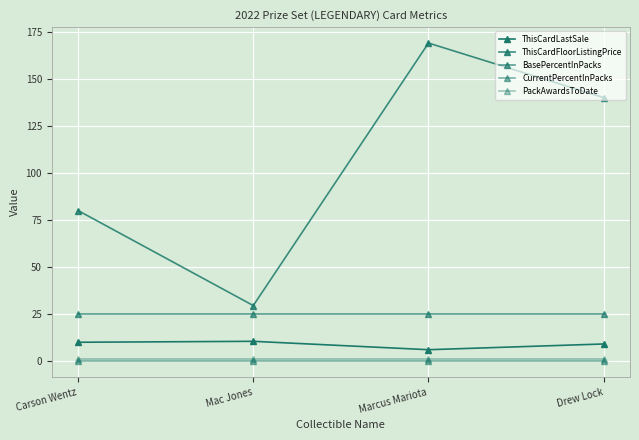

True or false: PackAwardsToDate and ThisCardFloorListingPrice cross at least once.

False